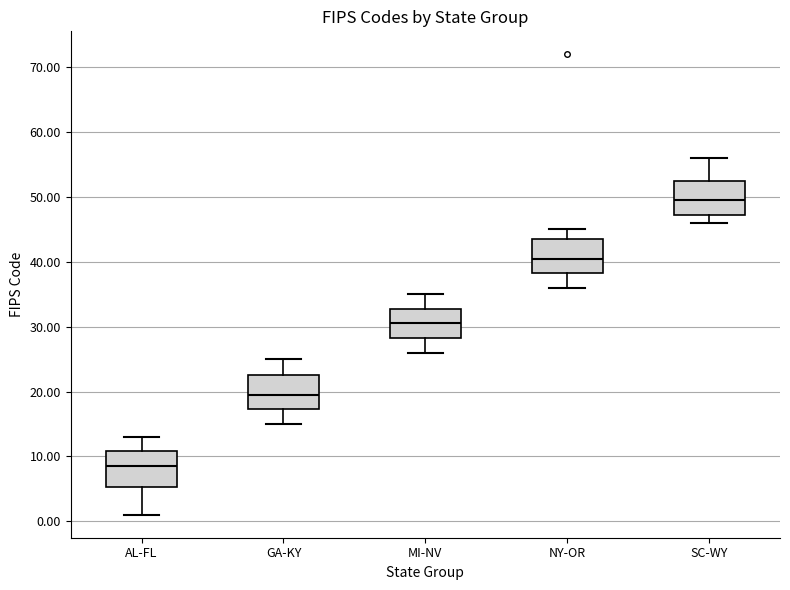

Reading left to right, read every box against the y-axis: the position of its median line, the range the box covers, and the ends of its whiskers. The values are not printed on the chart, so give them approximately, as read against the axis.

AL-FL: median 9, box 5 to 11, whiskers 1 to 13
GA-KY: median 20, box 17 to 23, whiskers 15 to 25
MI-NV: median 31, box 28 to 33, whiskers 26 to 35
NY-OR: median 41, box 38 to 44, whiskers 36 to 45
SC-WY: median 50, box 47 to 53, whiskers 46 to 56